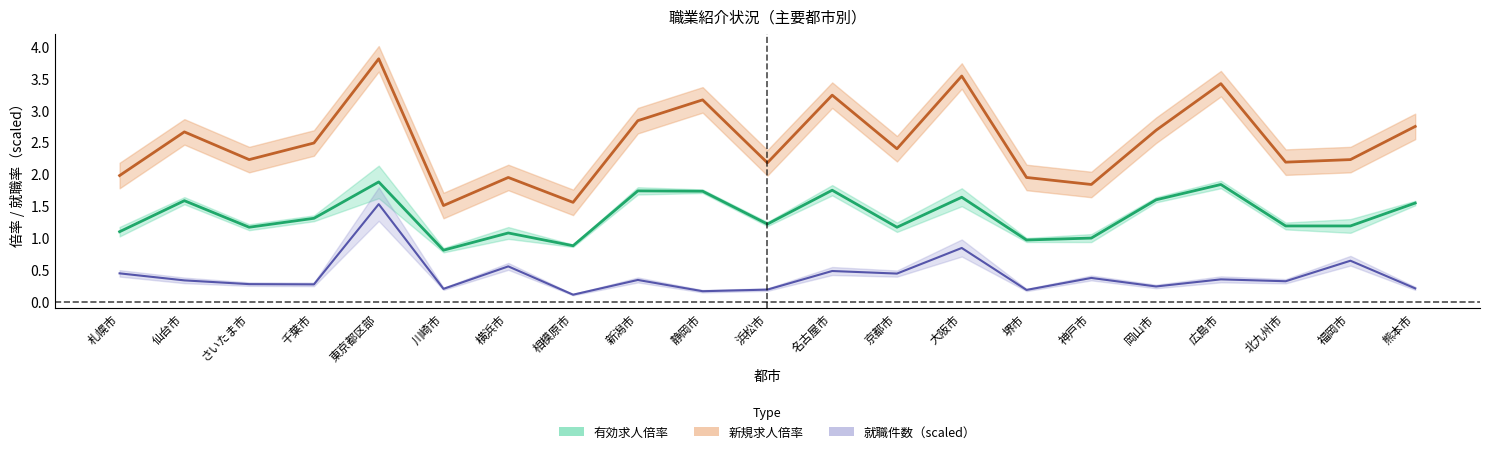

At which label does 有効求人倍率 reach its peak?

東京都区部